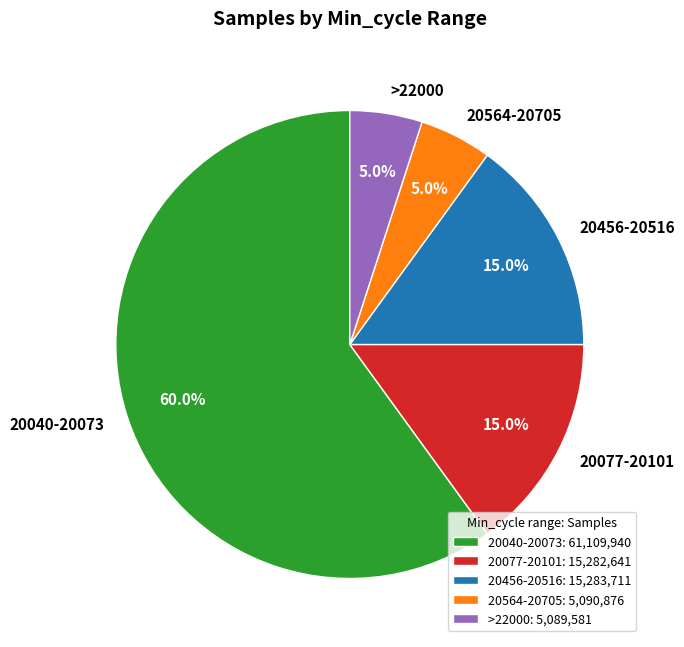

How much of the chart is everything except 20077-20101?

85.0%